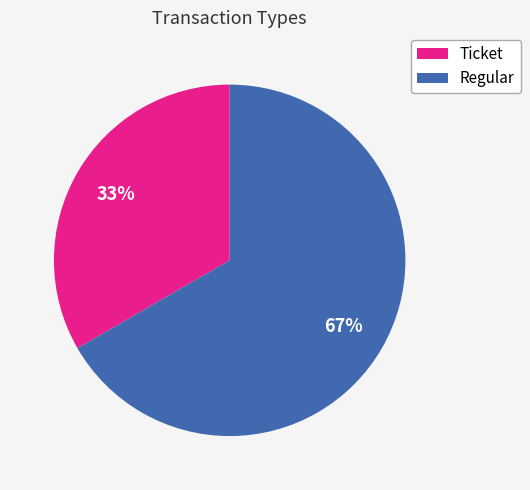

To the nearest percent, what is the combined percentage of Ticket and Regular?

100%